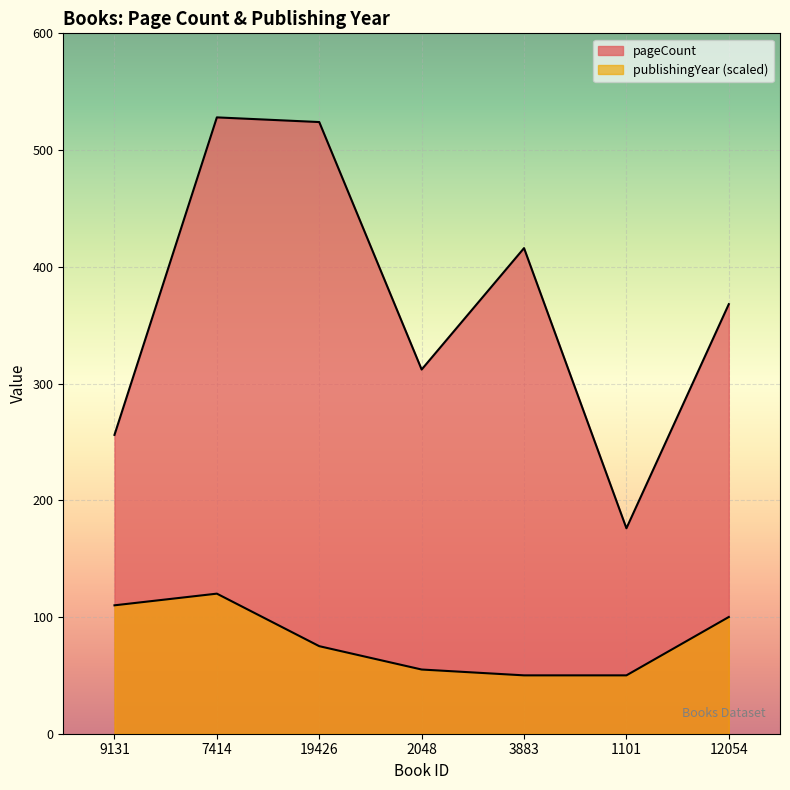

At how many categories does at least one series exceed 248?

6